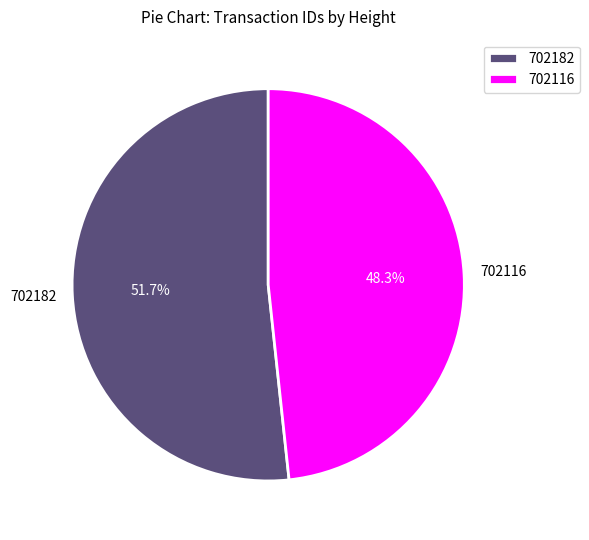

Count the number of slices in the pie.

2